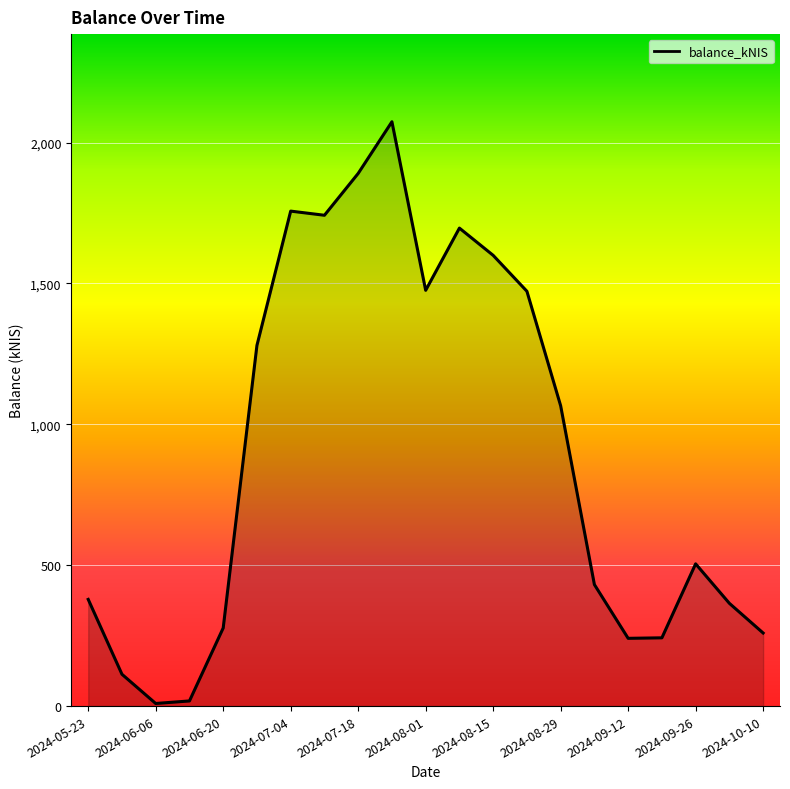

What is the maximum value shown in the chart?

2073.6